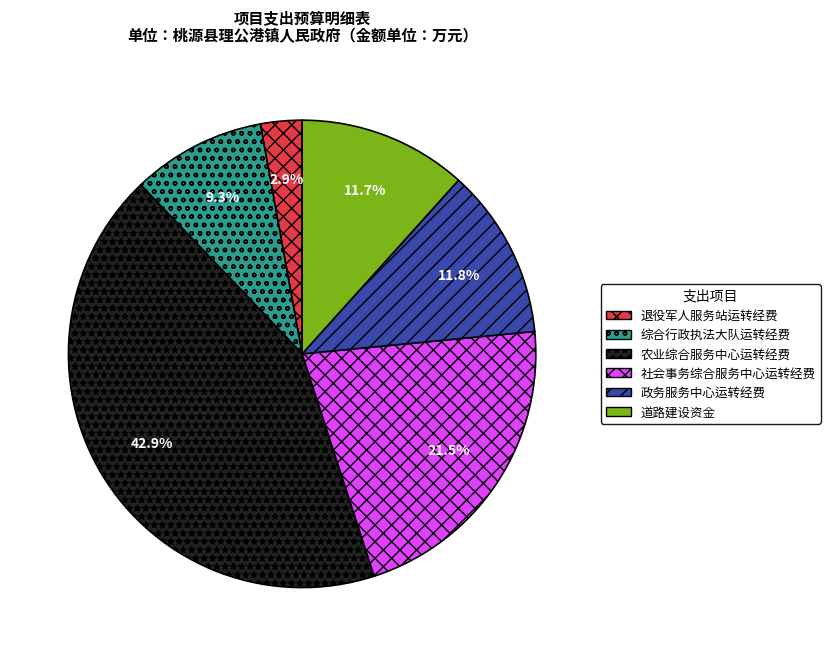

Is there any slice that represents more than half of the pie?

No